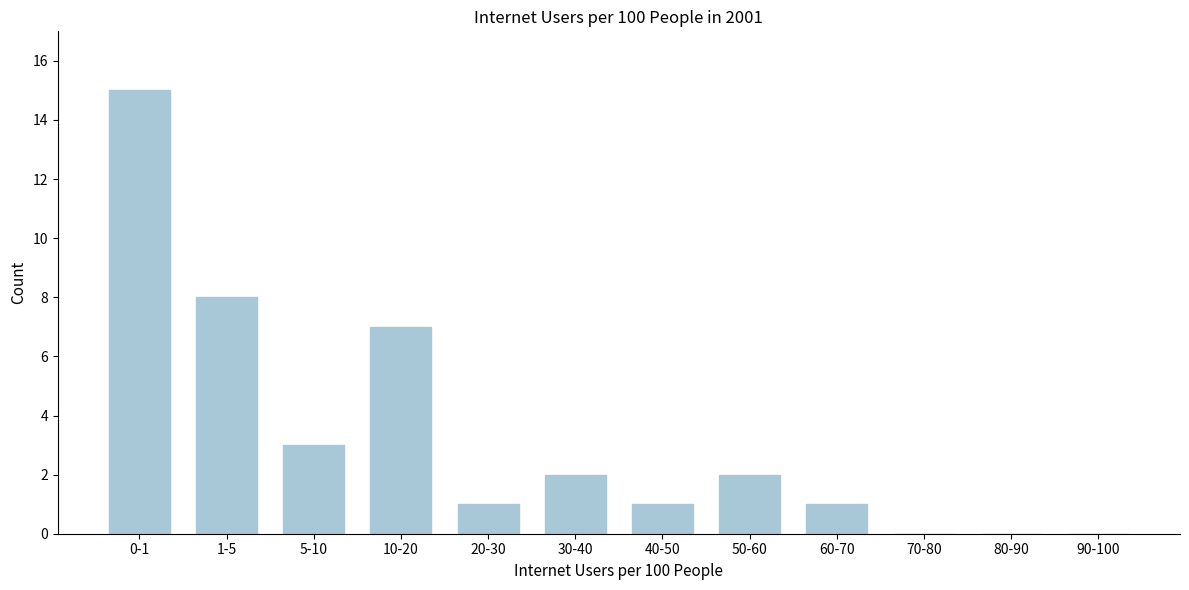

Reading left to right, what are all the values shown in this chart?

0-1=15	1-5=8	5-10=3	10-20=7	20-30=1	30-40=2	40-50=1	50-60=2	60-70=1	70-80=0	80-90=0	90-100=0